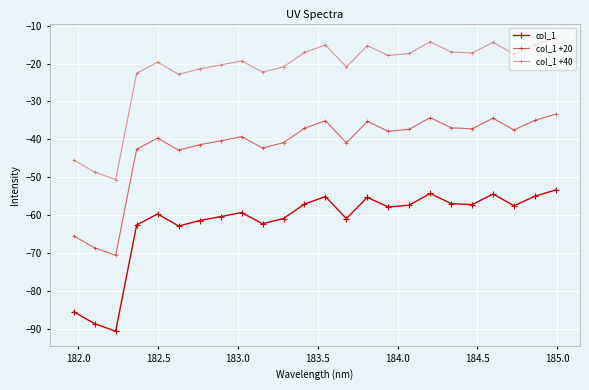

In col_1 +20, how many points are lower than both neighbors (excluding endpoints)?

7